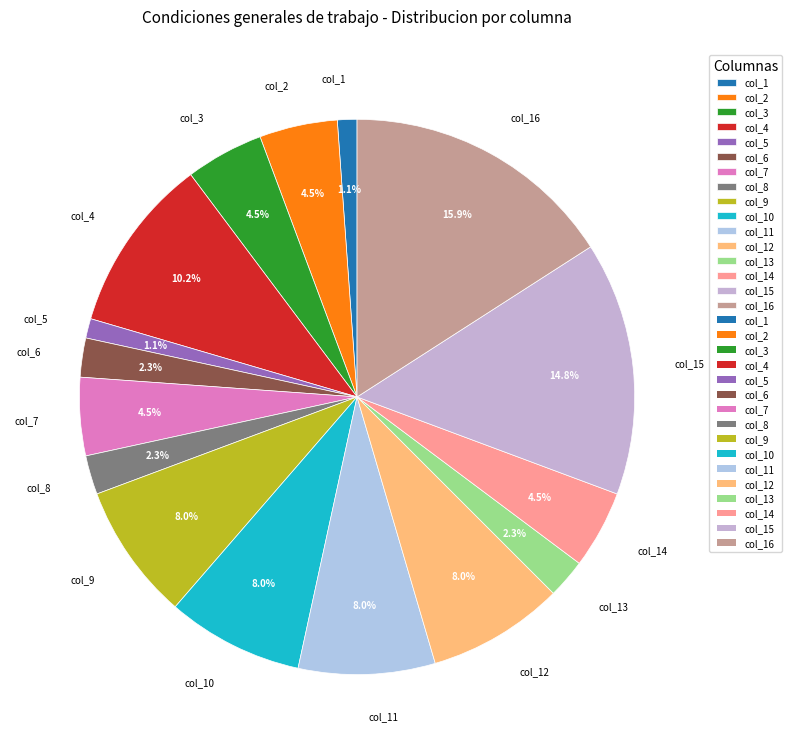

Which slice is the largest?

col_16